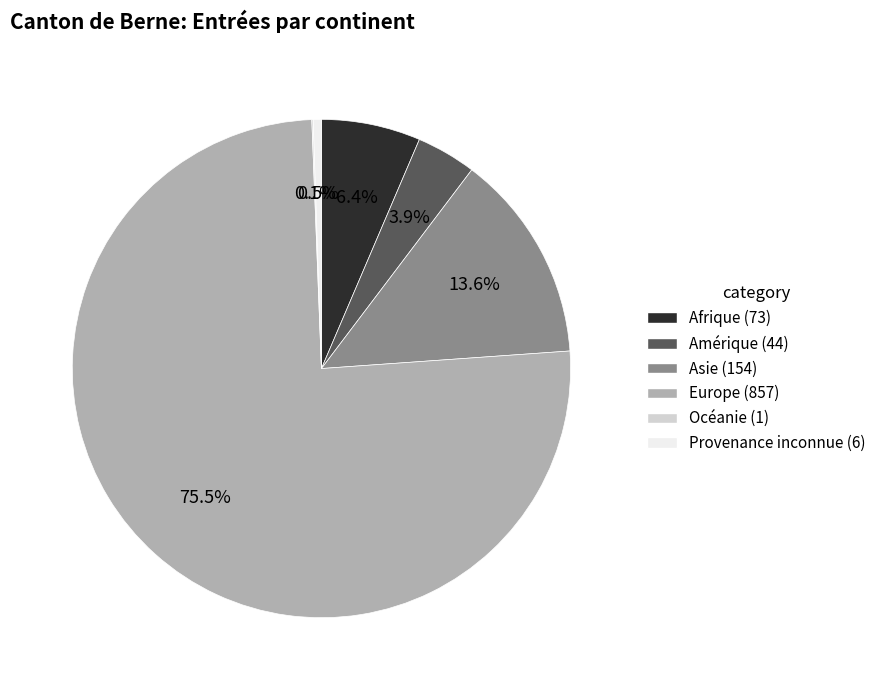

Which category accounts for the majority?

Europe